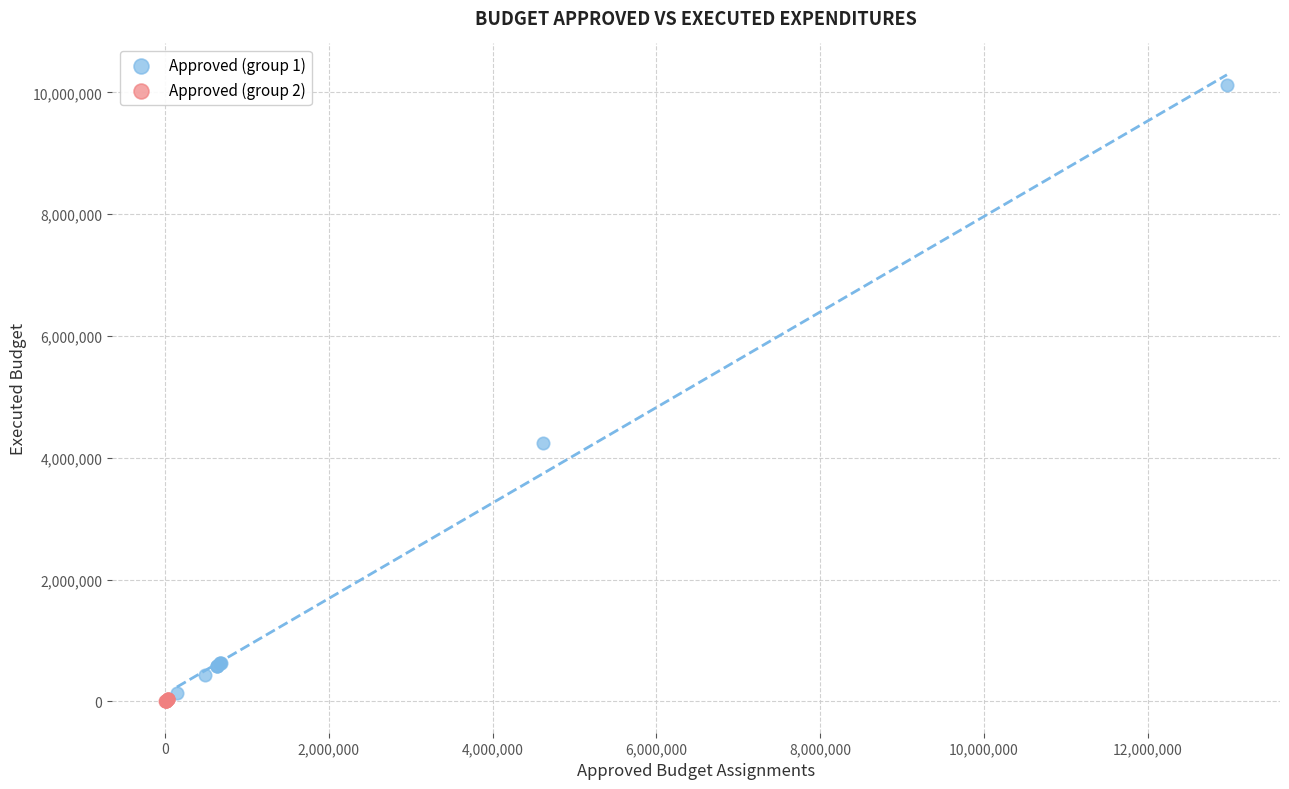

Which series has the largest Y range (max minus min)?

Approved (group 1)